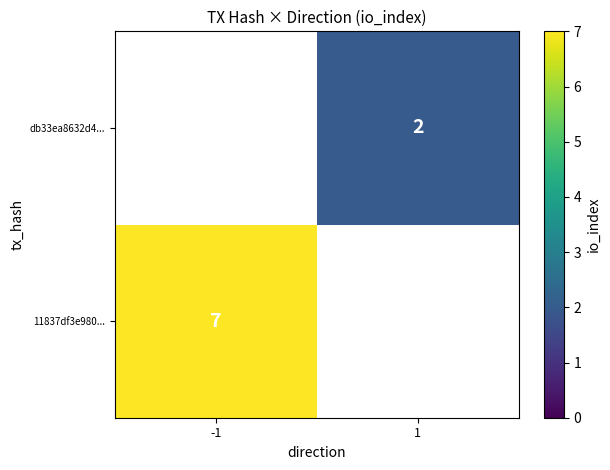

At how many categories does at least one series exceed 2?

1